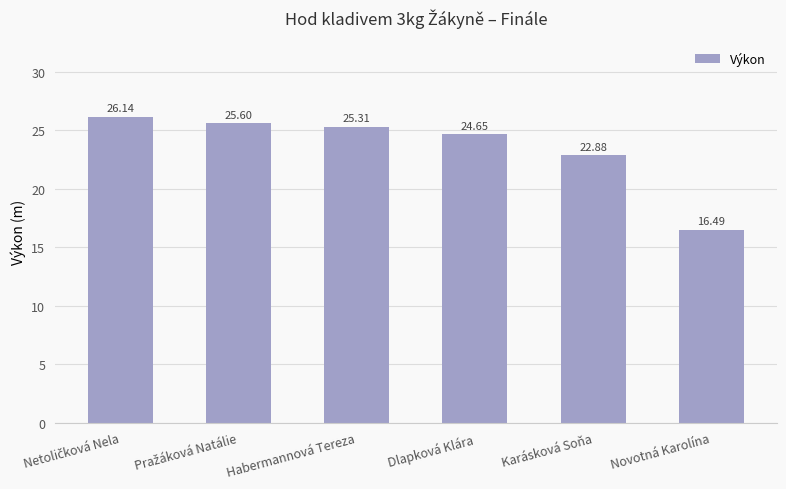

What is the change in value from Dlapková Klára to Novotná Karolína?

-8.2